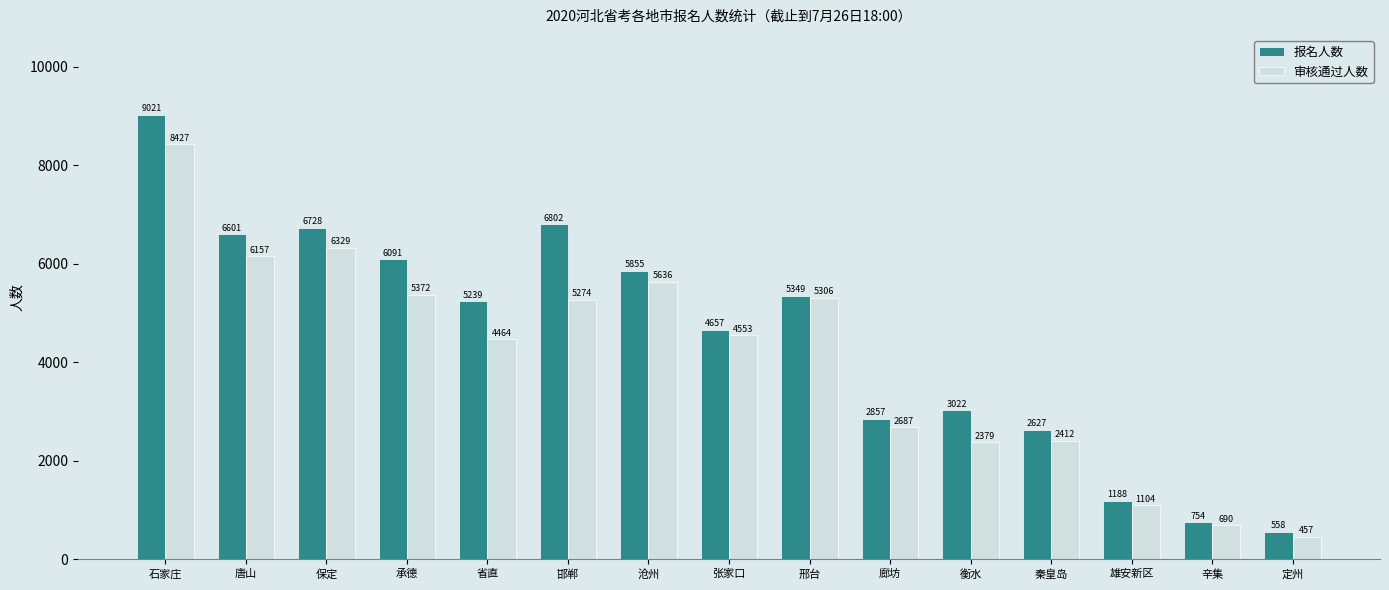

Reading left to right, extract all data points from this chart.

报名人数: 9021	6601	6728	6091	5239	6802	5855	4657	5349	2857	3022	2627	1188	754	558
审核通过人数: 8427	6157	6329	5372	4464	5274	5636	4553	5306	2687	2379	2412	1104	690	457